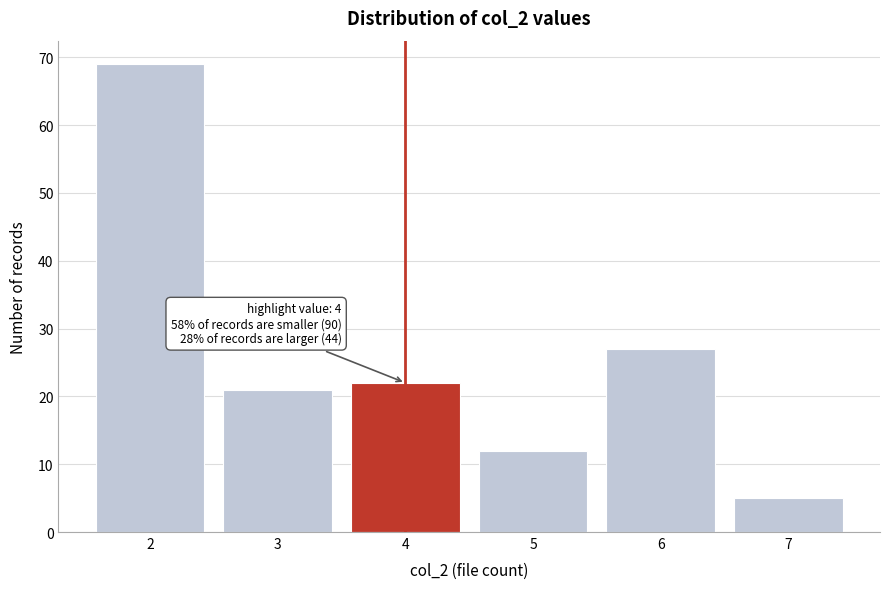

Over which range of the x-axis is the bar tallest?

1.5 to 2.5